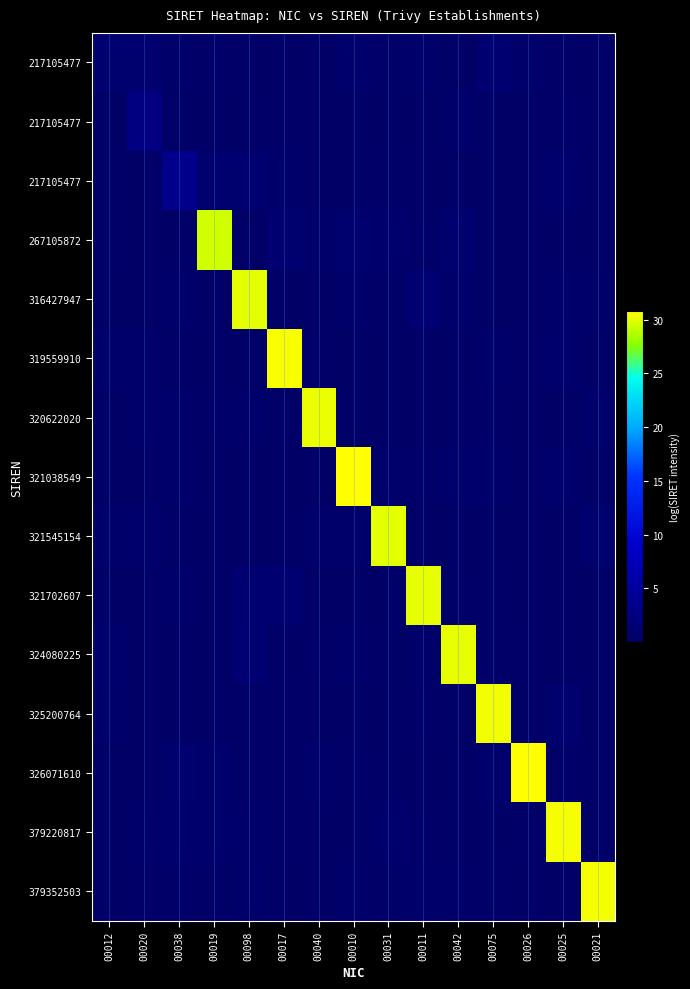

What is the difference between the highest and lowest values at 00017?

30.5